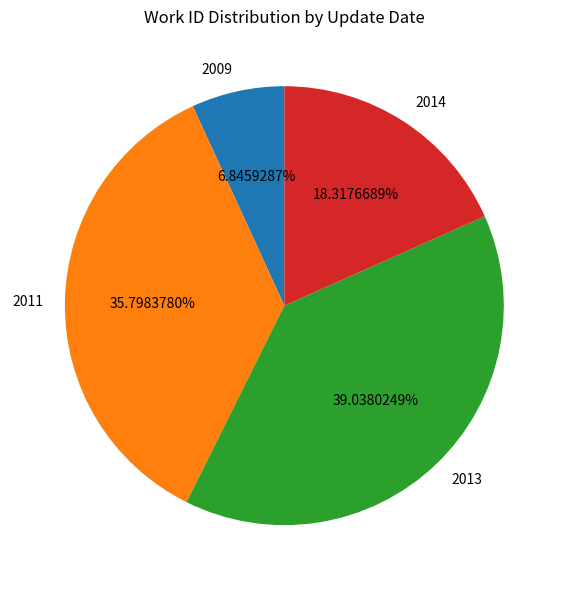

Approximately how many times larger is the value at 2011 compared to 2014?

2.0